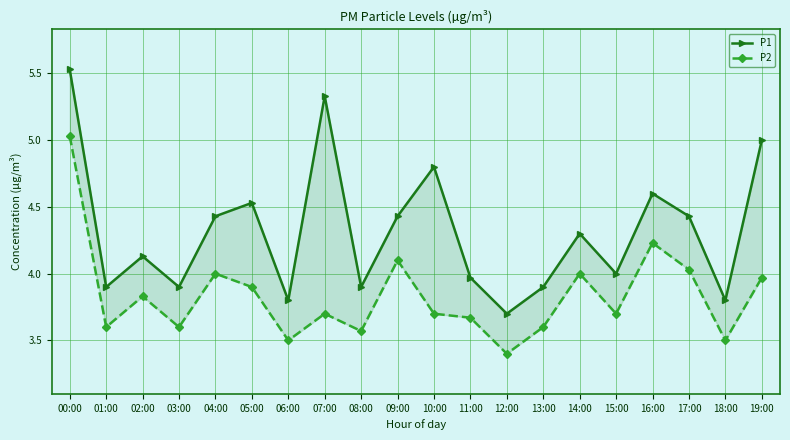

At which label does P2 reach its minimum?

12:00